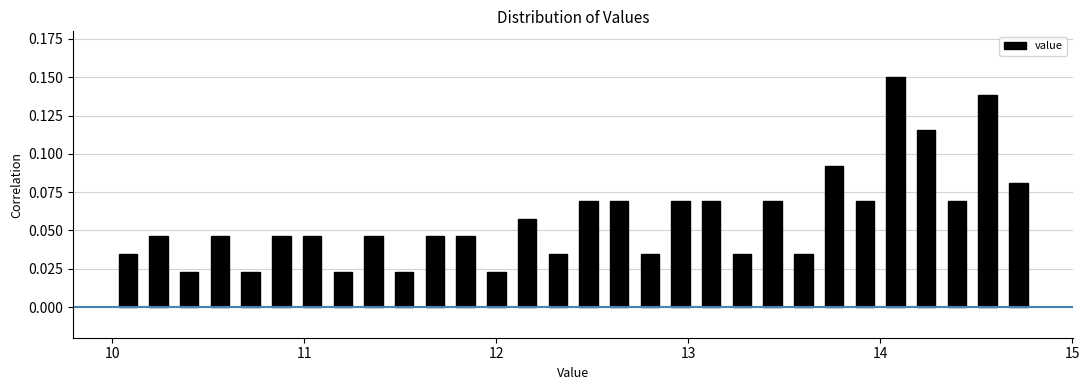

Around what value on the x-axis is the tallest bar? Give the approximate position of its centre, as read against the axis.

14.1